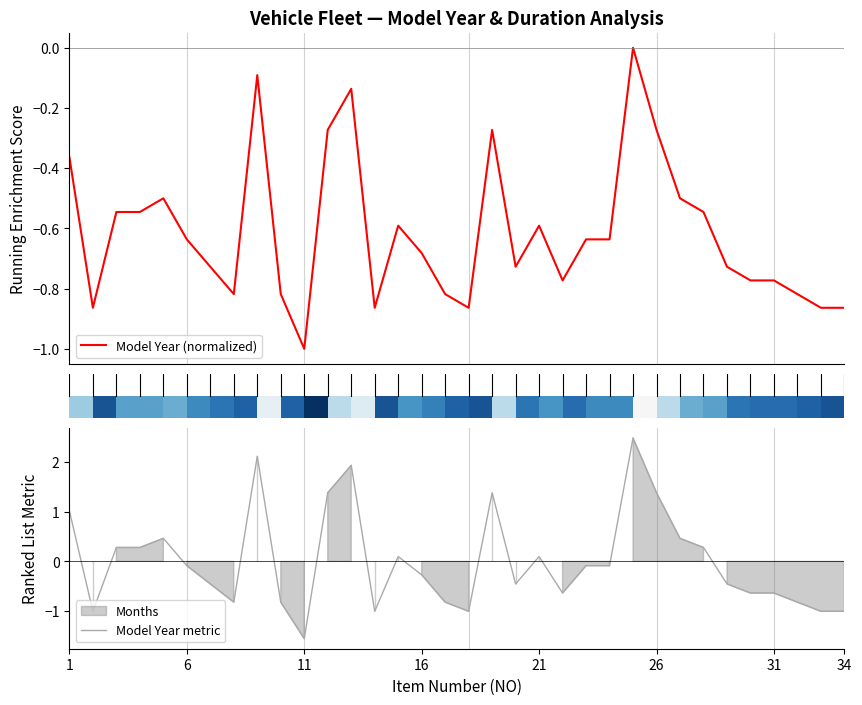

What is the label of the 12th bar from the right?

22